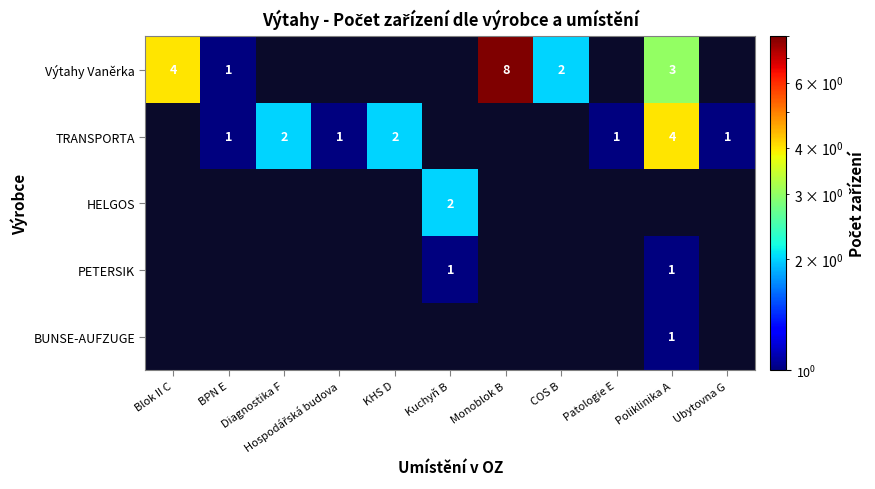

True or false: Výtahy Vaněrka has a value of 1 at Poliklinika A.

False